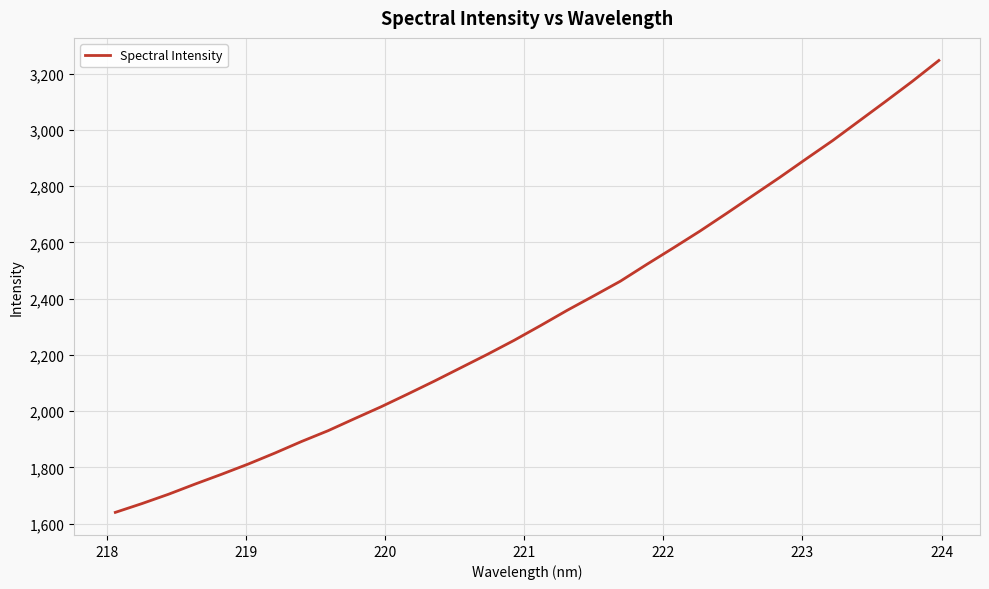

What is the greatest value displayed?

3246.3